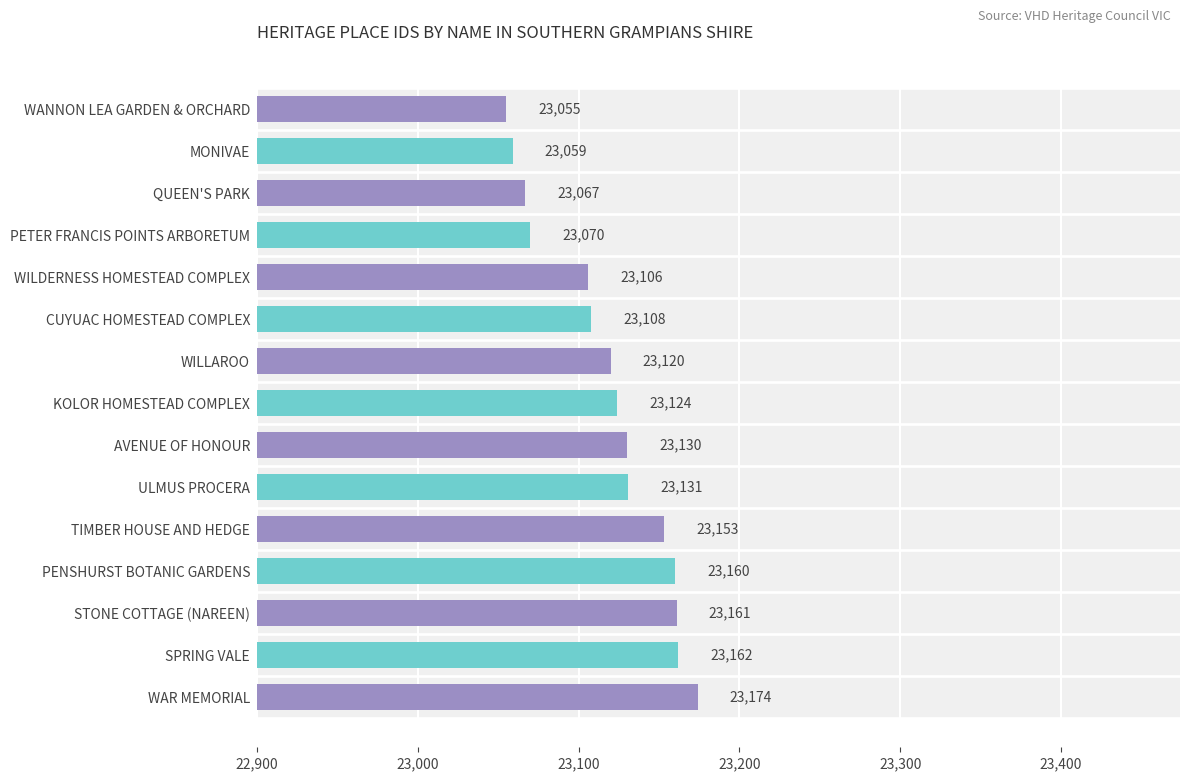

Does the chart contain any negative values?

No